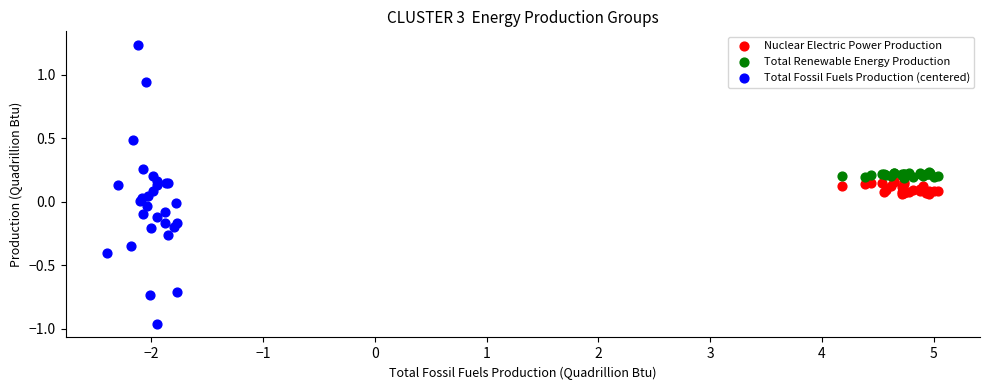

Which series has the largest Y range (max minus min)?

Total Fossil Fuels Production (centered)